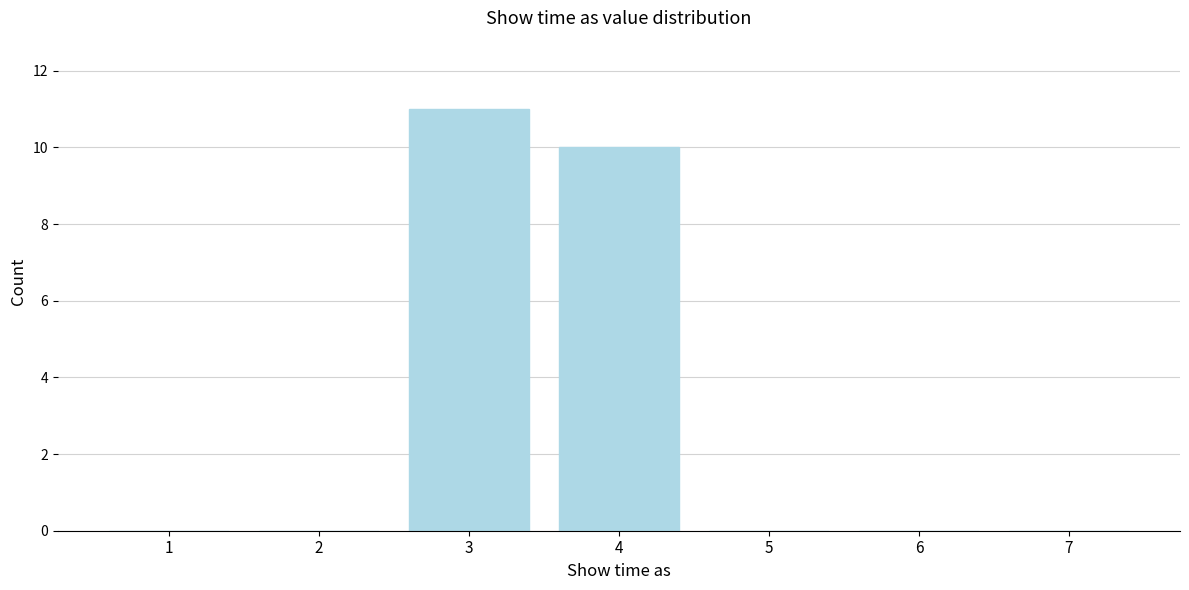

Reading left to right, what are all the values shown in this chart?

1=0	2=0	3=11	4=10	5=0	6=0	7=0